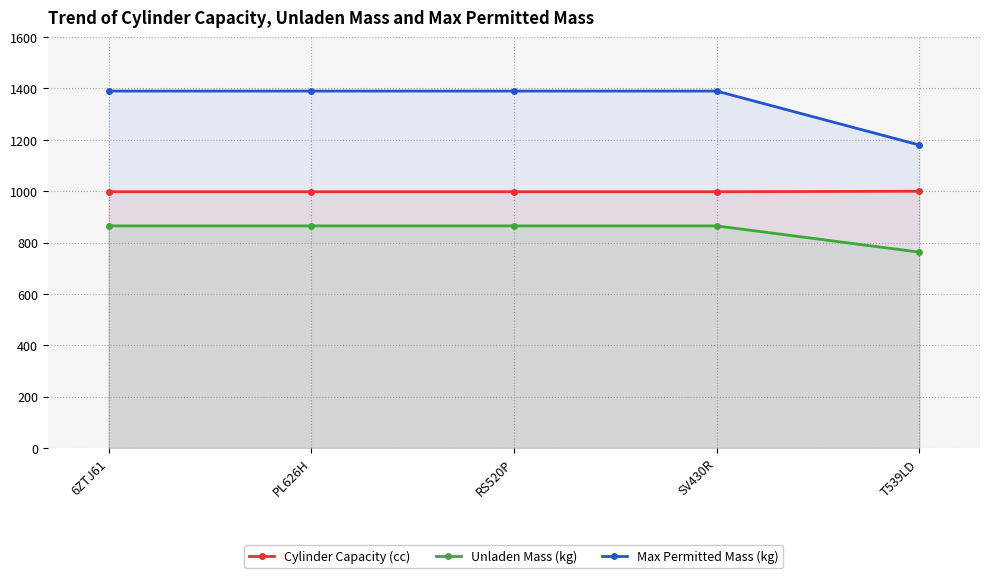

What are all the series names shown in the legend?

Cylinder Capacity (cc), Unladen Mass (kg), Max Permitted Mass (kg)